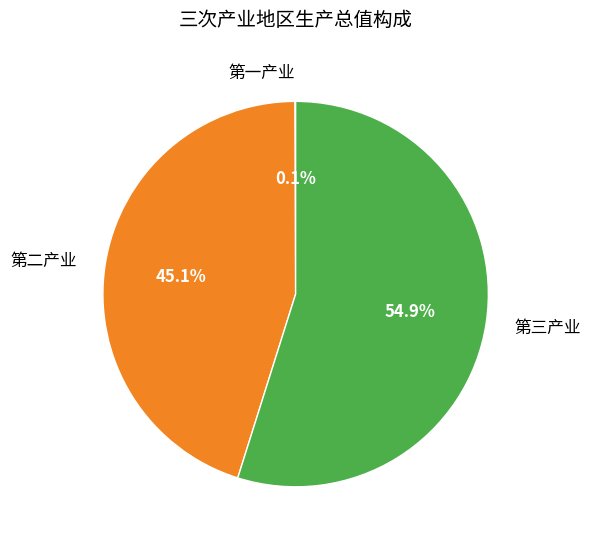

Approximately how many times larger is the value at 第二产业 compared to 第三产业?

0.8